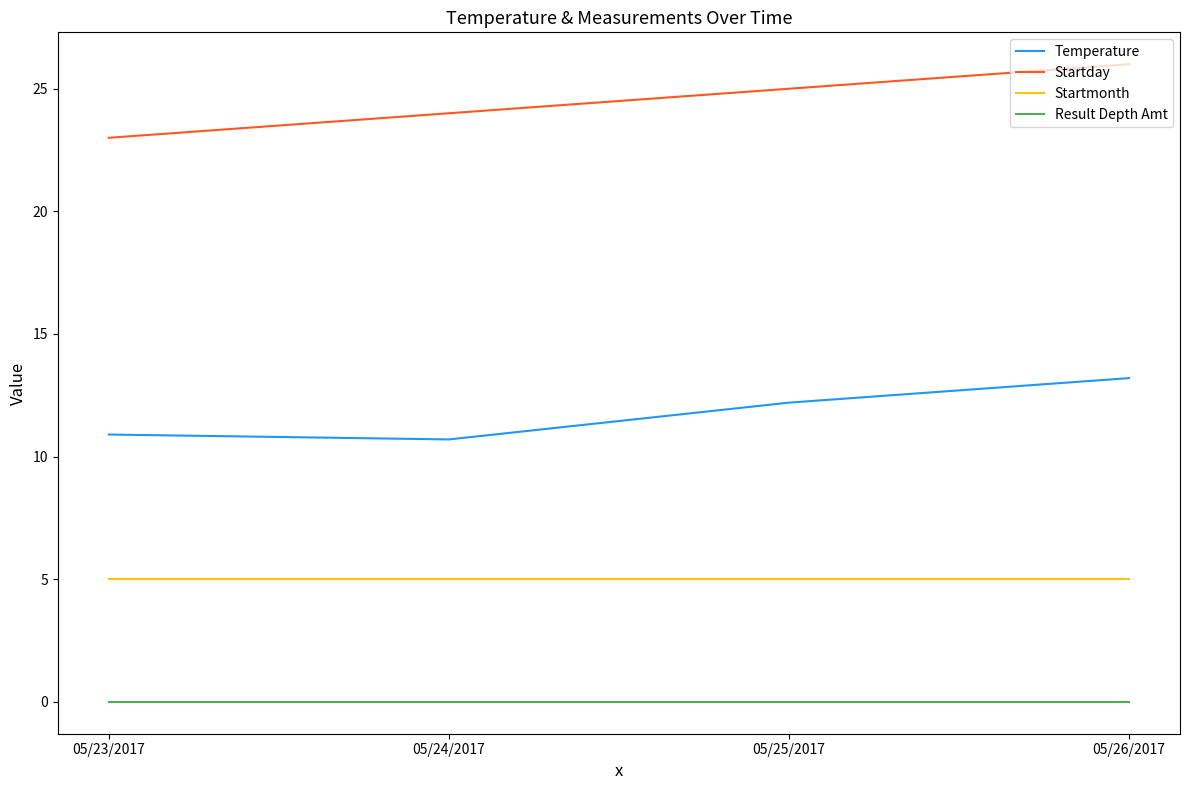

Reading left to right, transcribe all the data shown in this chart.

Temperature: 05/23/2017=10.9	05/24/2017=10.7	05/25/2017=12.2	05/26/2017=13.2
Startday: 05/23/2017=23.0	05/24/2017=24.0	05/25/2017=25.0	05/26/2017=26.0
Startmonth: 05/23/2017=5.0	05/24/2017=5.0	05/25/2017=5.0	05/26/2017=5.0
Result Depth Amt: 05/23/2017=0.0	05/24/2017=0.0	05/25/2017=0.0	05/26/2017=0.0